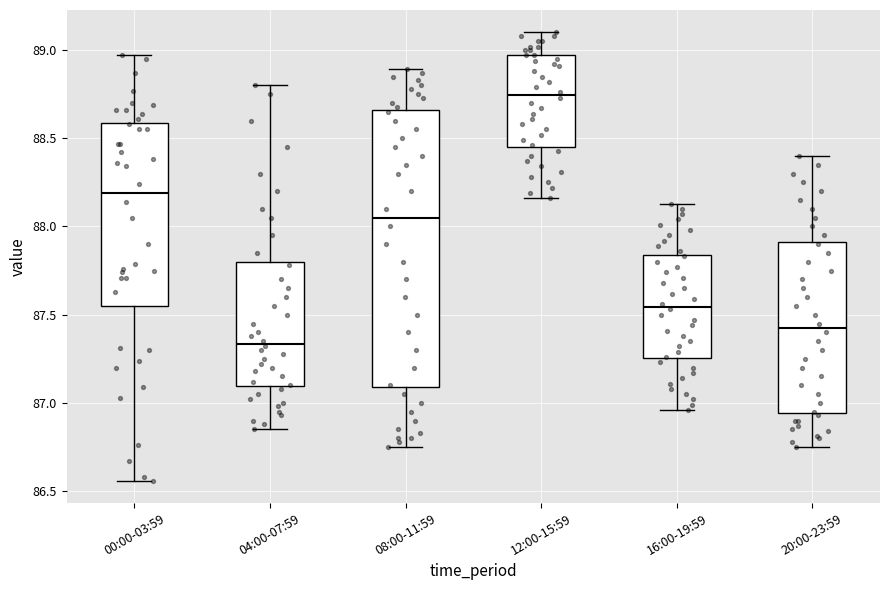

Where is the lower edge of the box for 04:00-07:59 on the y-axis? The values are not printed on the chart, so give them approximately, as read against the axis.

87.10